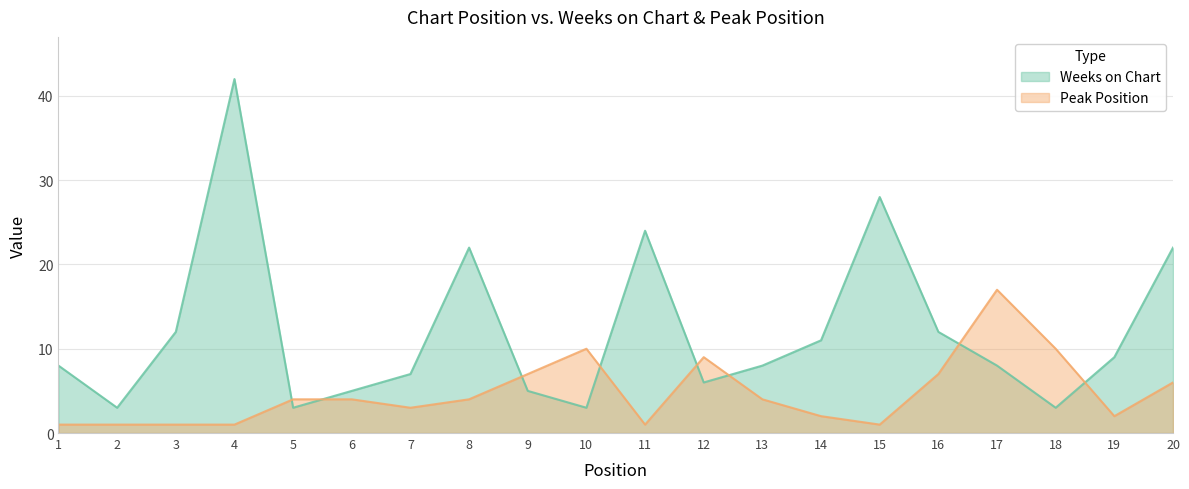

At which label does Peak Position first exceed 4?

9